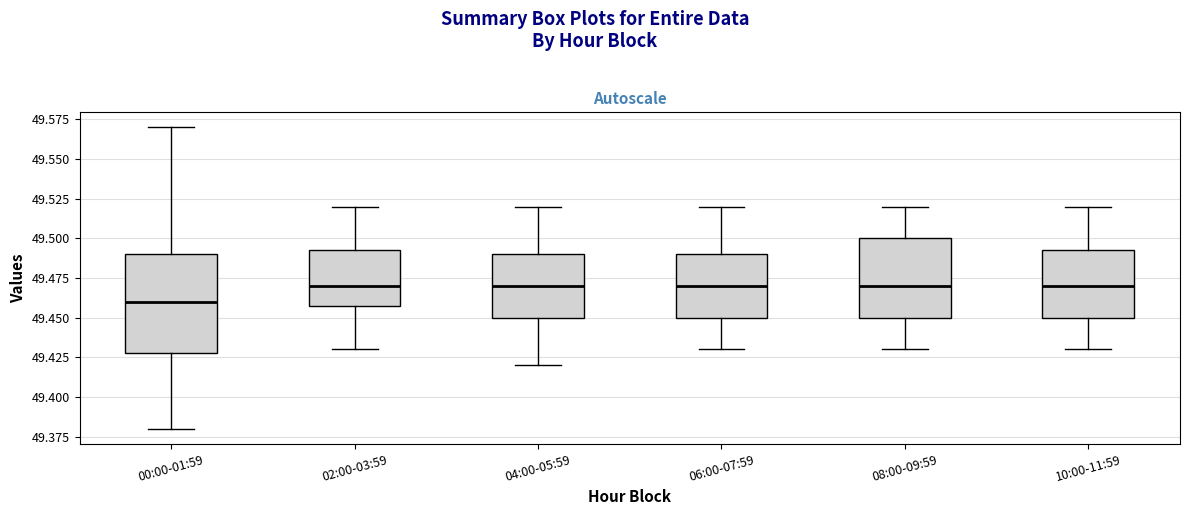

Which box has the lowest median line?

00:00-01:59